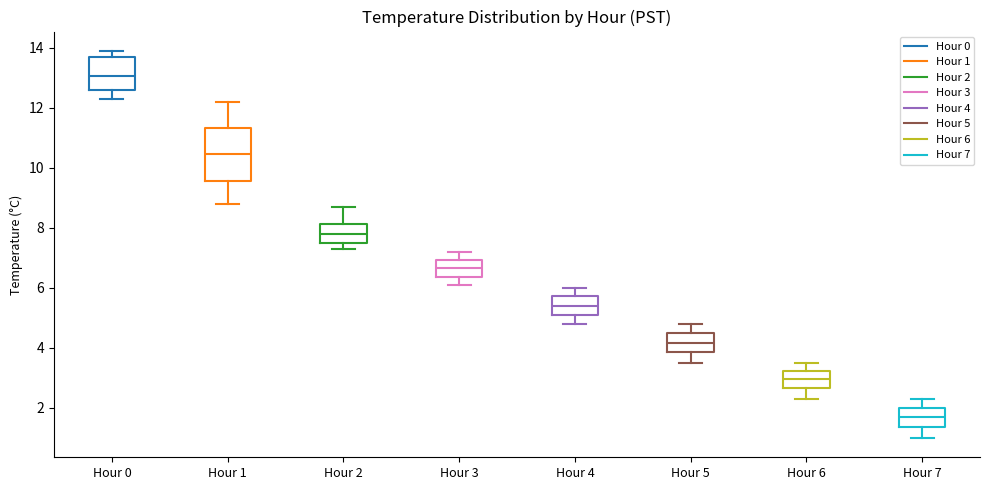

Which box is the tallest, from its lower edge to its upper edge?

Hour 1